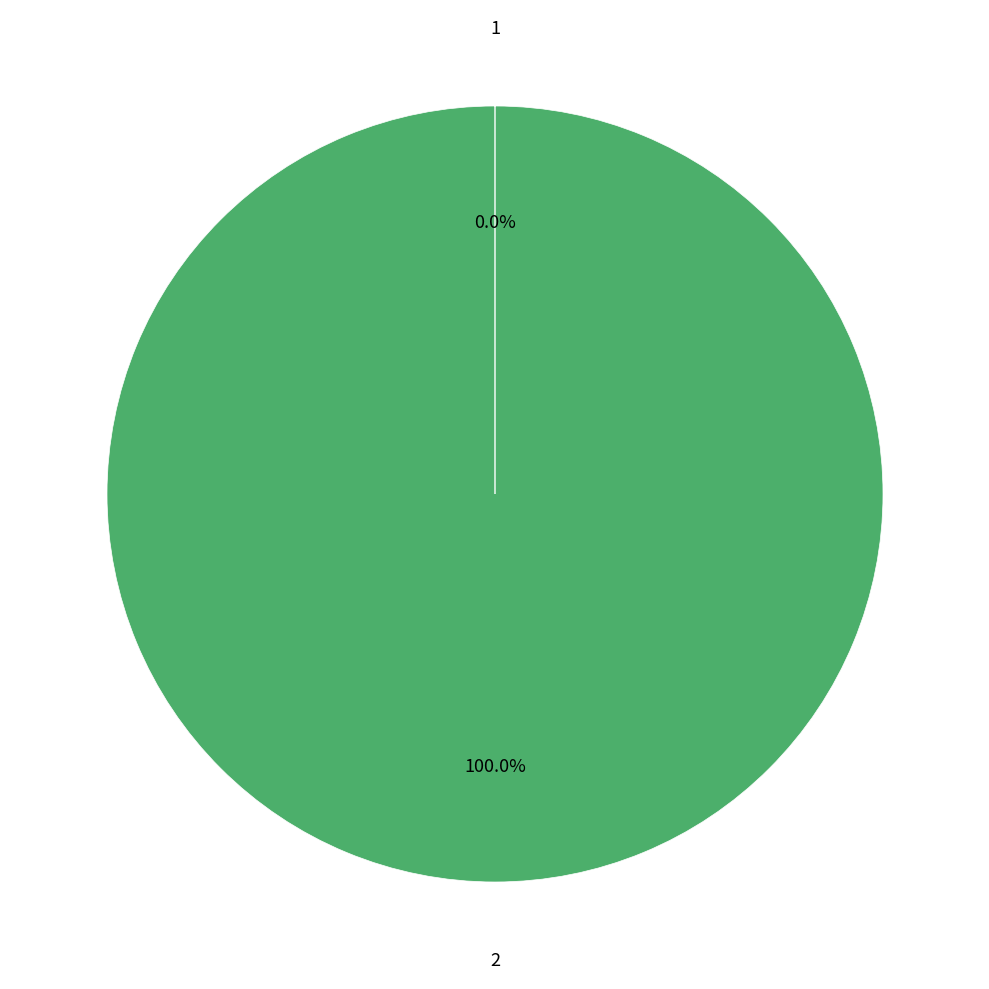

Is there any slice that represents more than half of the pie?

Yes